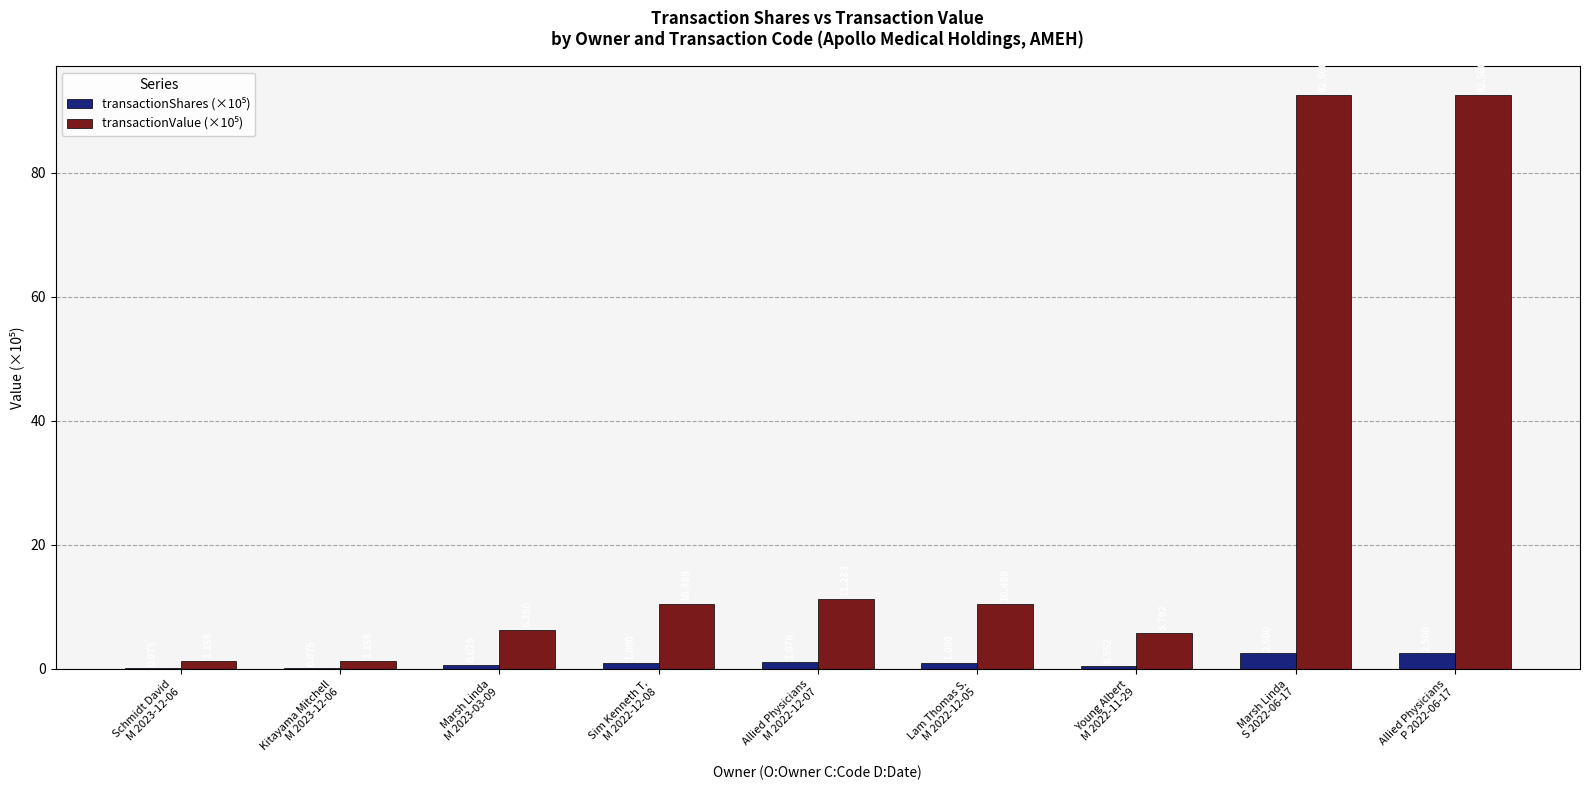

What is the total value across all series at Allied Physicians
M 2022-12-07?

12.4